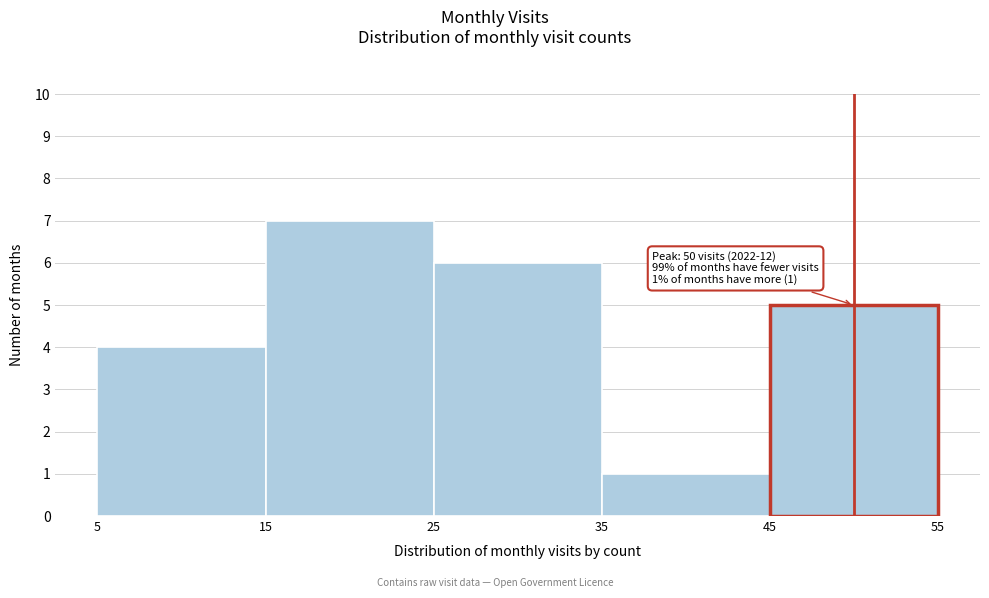

Which range on the x-axis has the tallest bar?

15 to 25